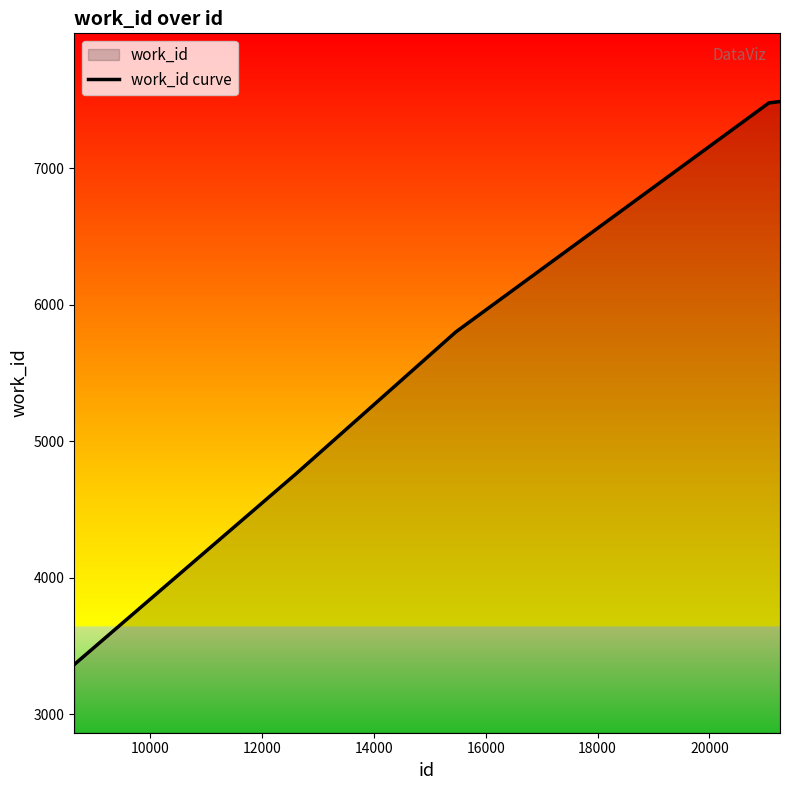

What is the maximum value shown in the chart?

7490